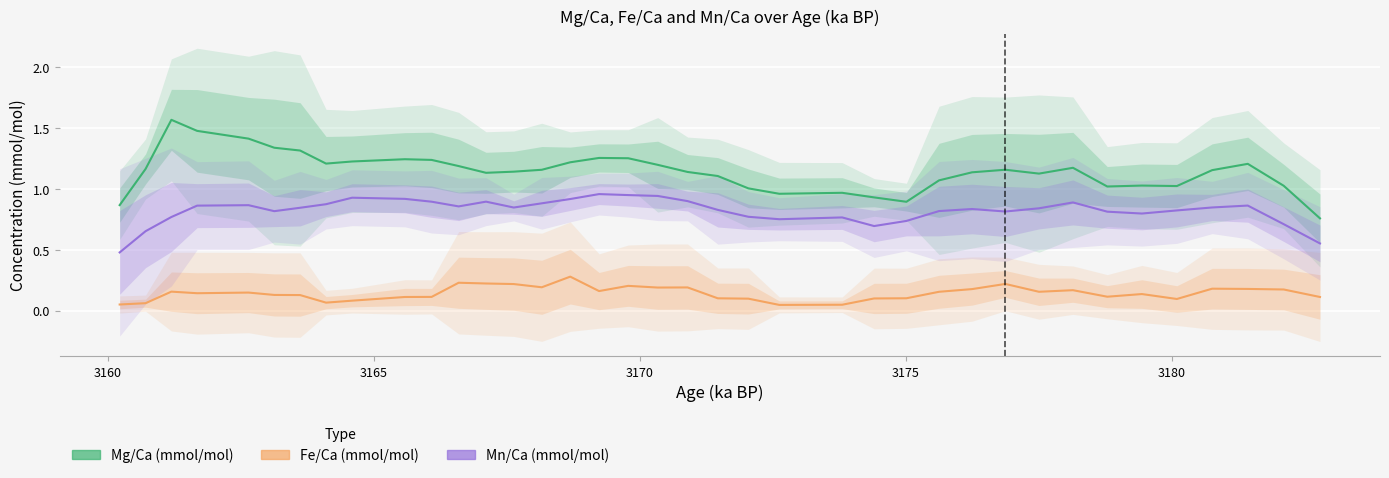

The value of Fe/Ca (mmol/mol) at 3175 is 0.2. True or false?

False